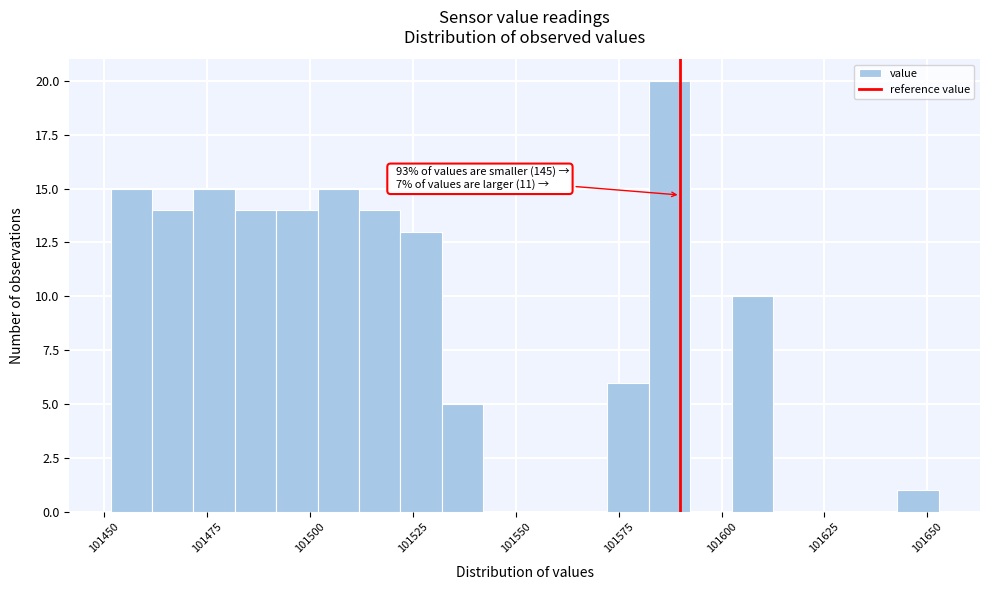

Read against the x-axis, roughly where is the centre of the tallest bar?

101585